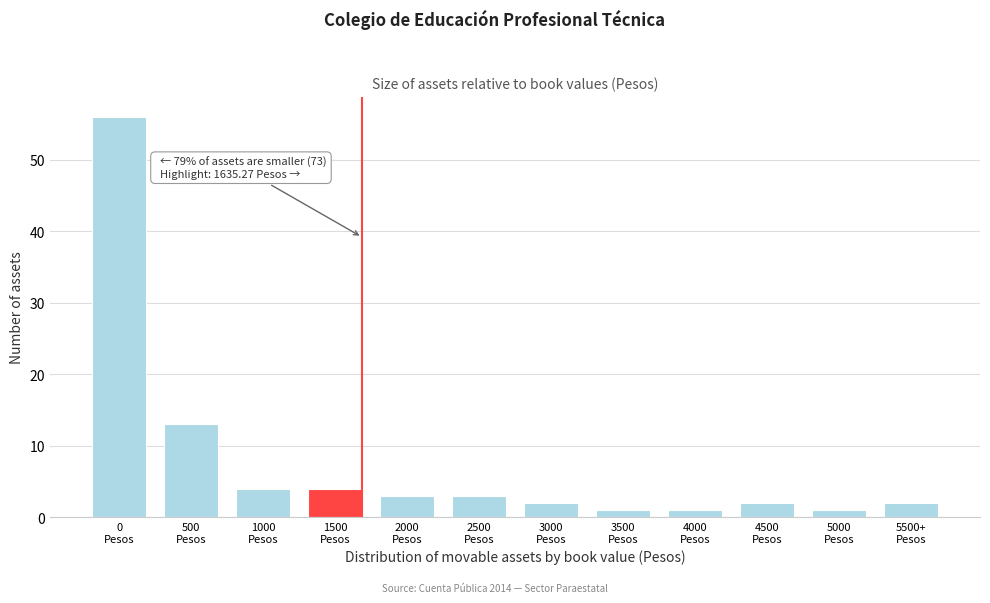

Reading left to right, extract all data points from this chart.

56	13	4	4	3	3	2	1	1	2	1	2